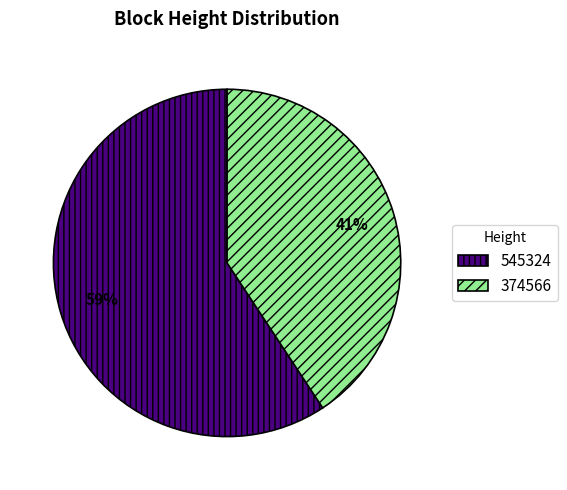

Which category has the biggest portion of the pie?

545324